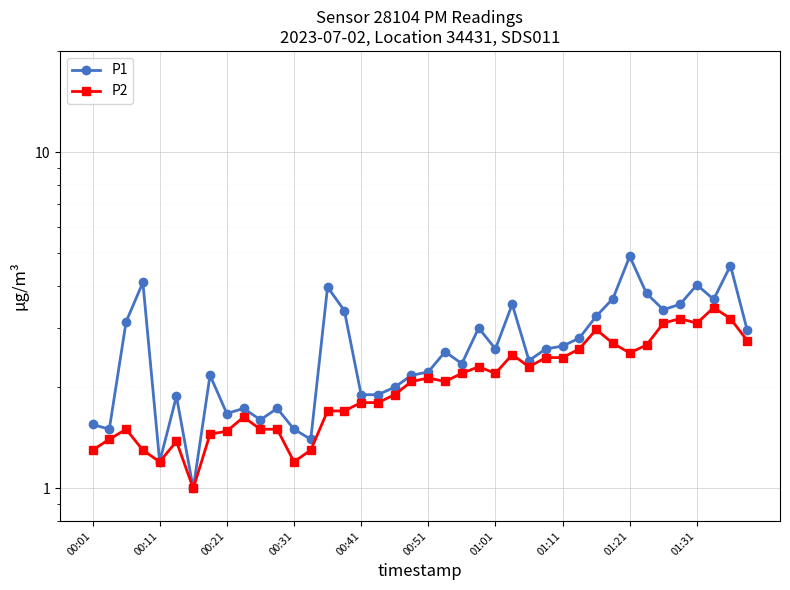

Where is P1 nearest to the value 2?

18